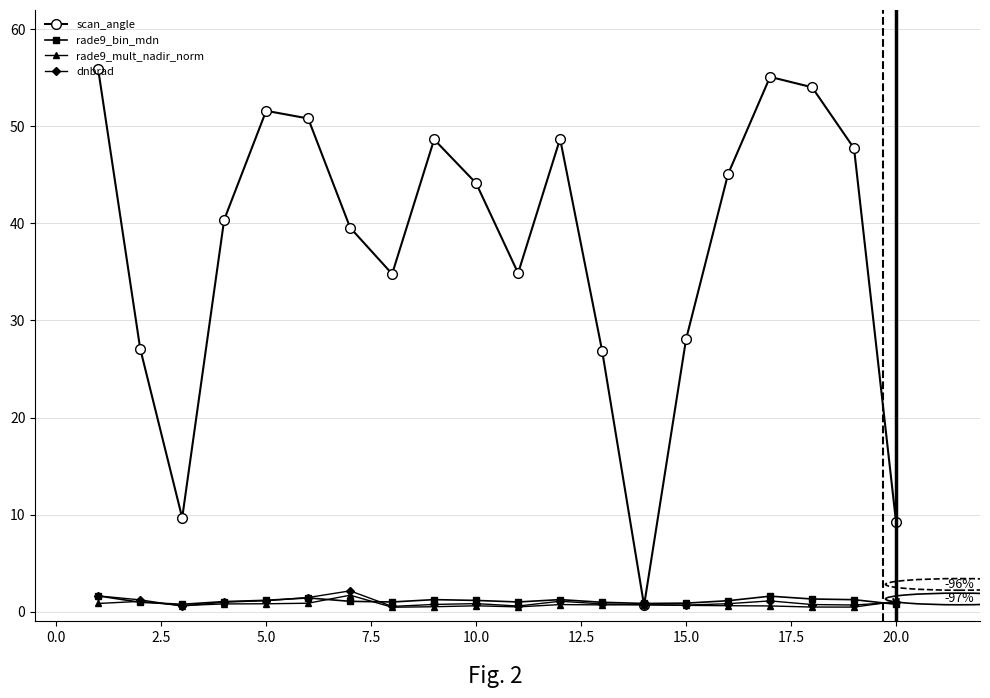

Which series has the largest range (max minus min)?

scan_angle